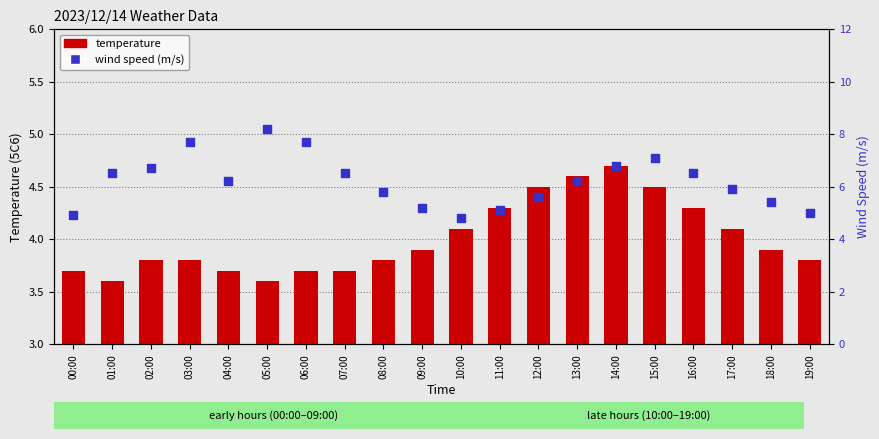

Which series contains the highest Y value?

wind speed